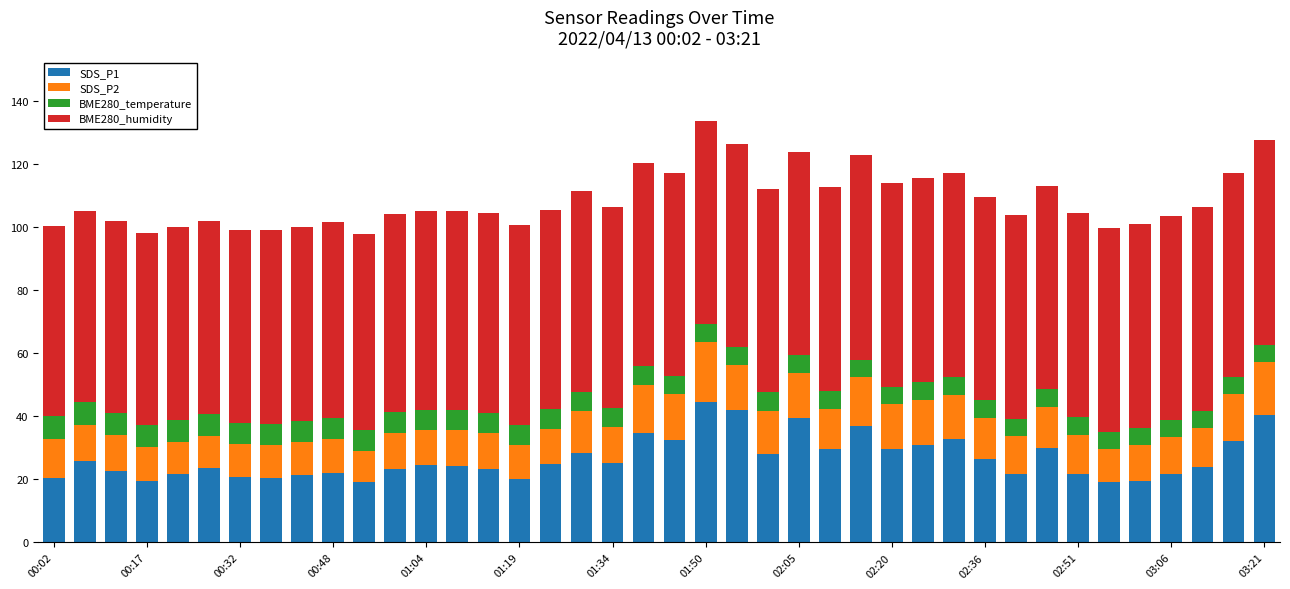

What is the highest value of the SDS_P1 series?

44.6